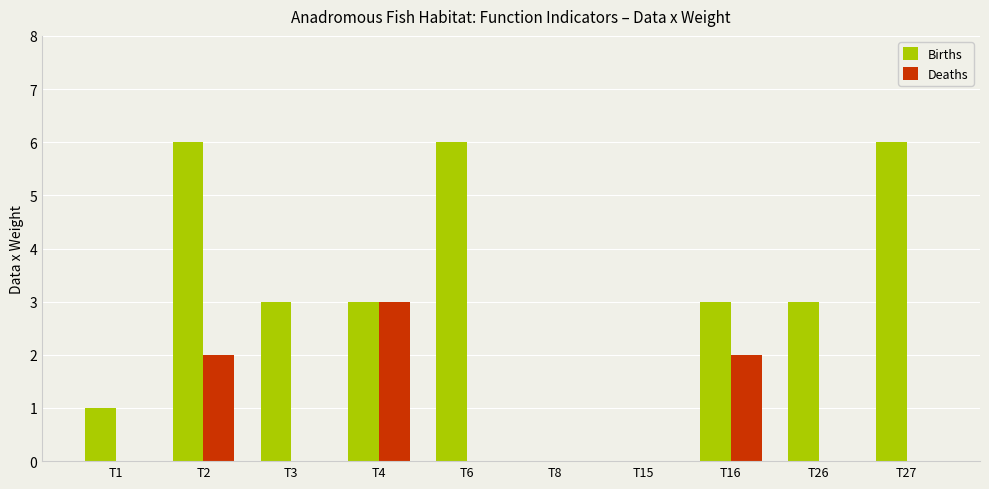

The Deaths series shows 0 at T8. True or false?

True